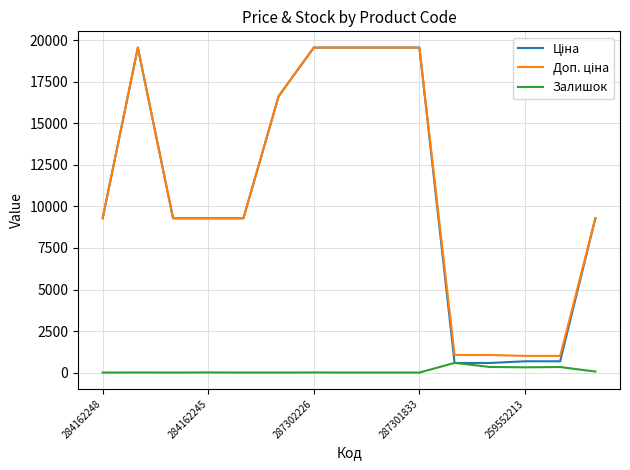

How many categories are shown in the chart?

15